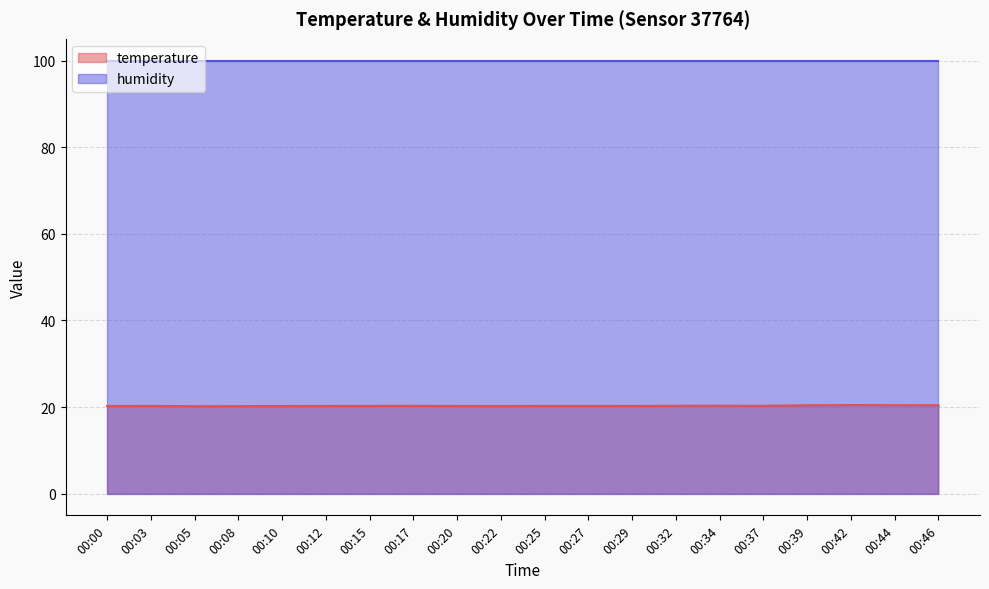

Does the chart display data point markers on the line(s)?

No